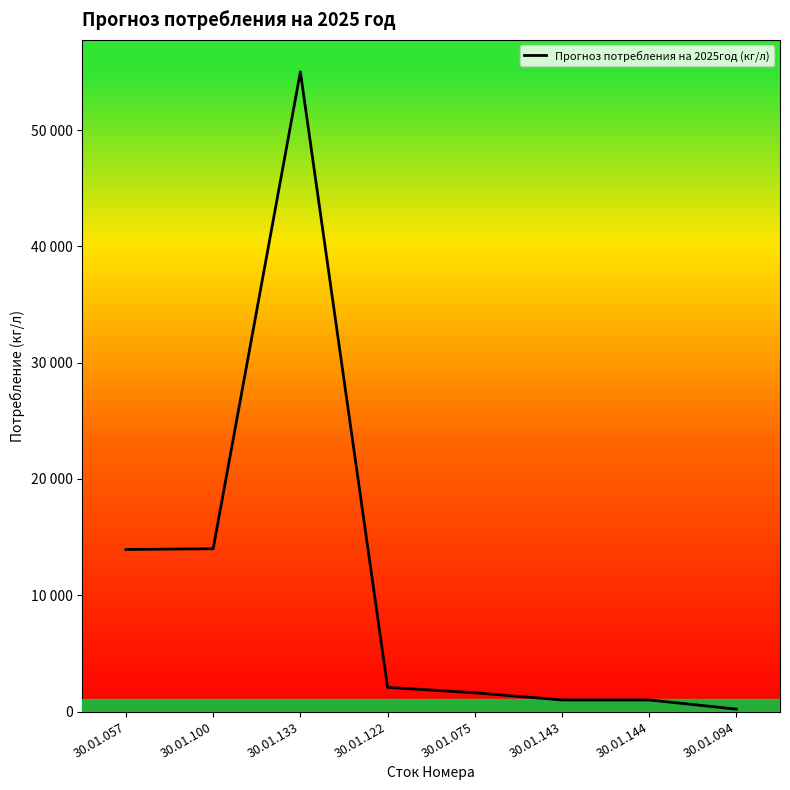

Is this an area chart (filled region under the line)?

No